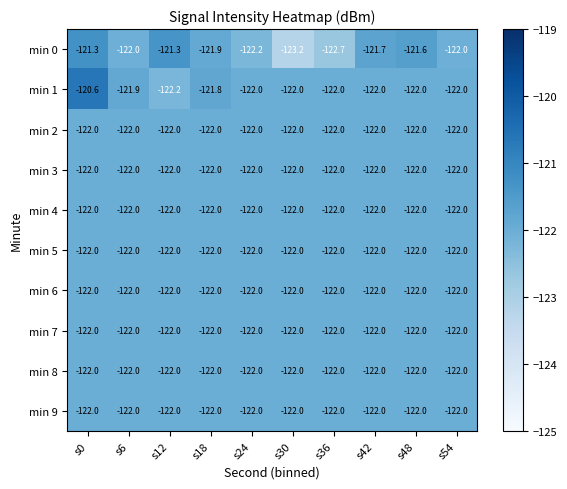

What is the sum of the min 3 values at s12 and s30?

-244.0